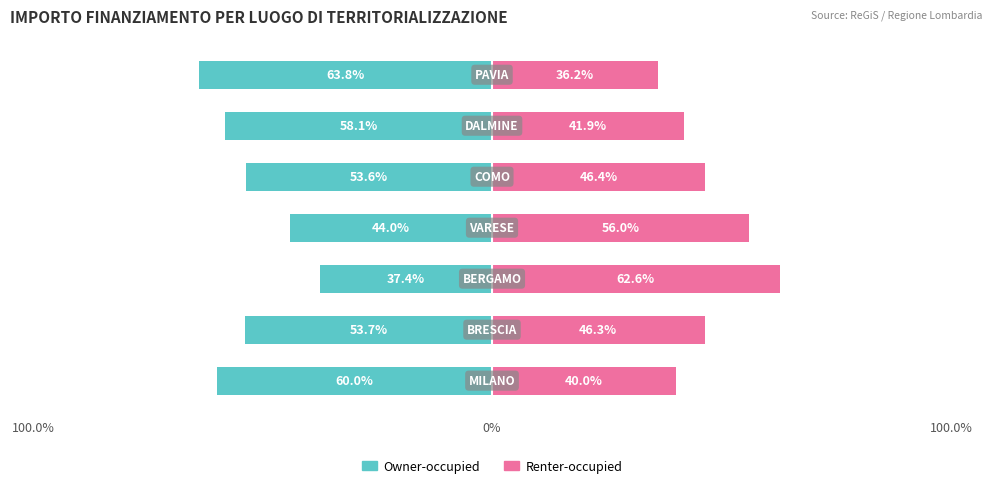

Rank the series at 100.0% from lowest to highest value.

Owner-occupied, Renter-occupied